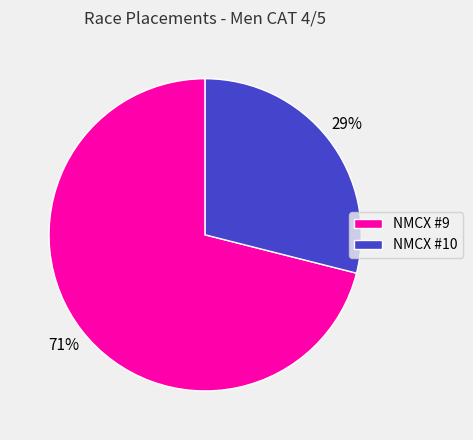

Is the sum of NMCX #10 and NMCX #9 greater than half?

Yes